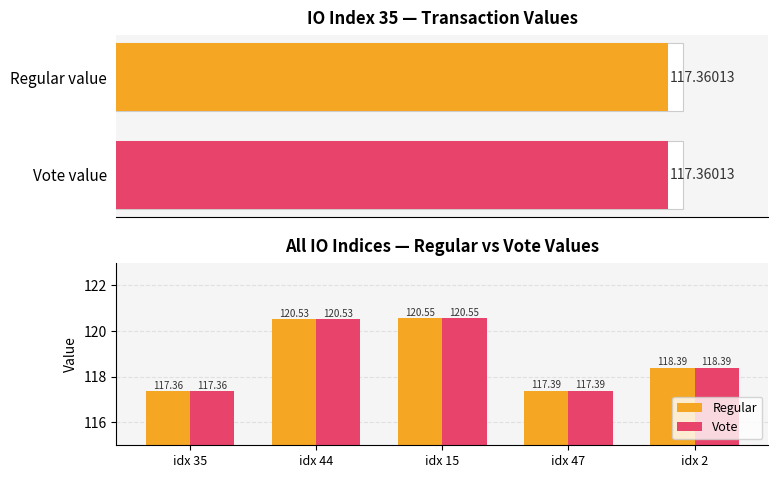

What is the difference between the maximum and minimum values in the Vote series?

3.2